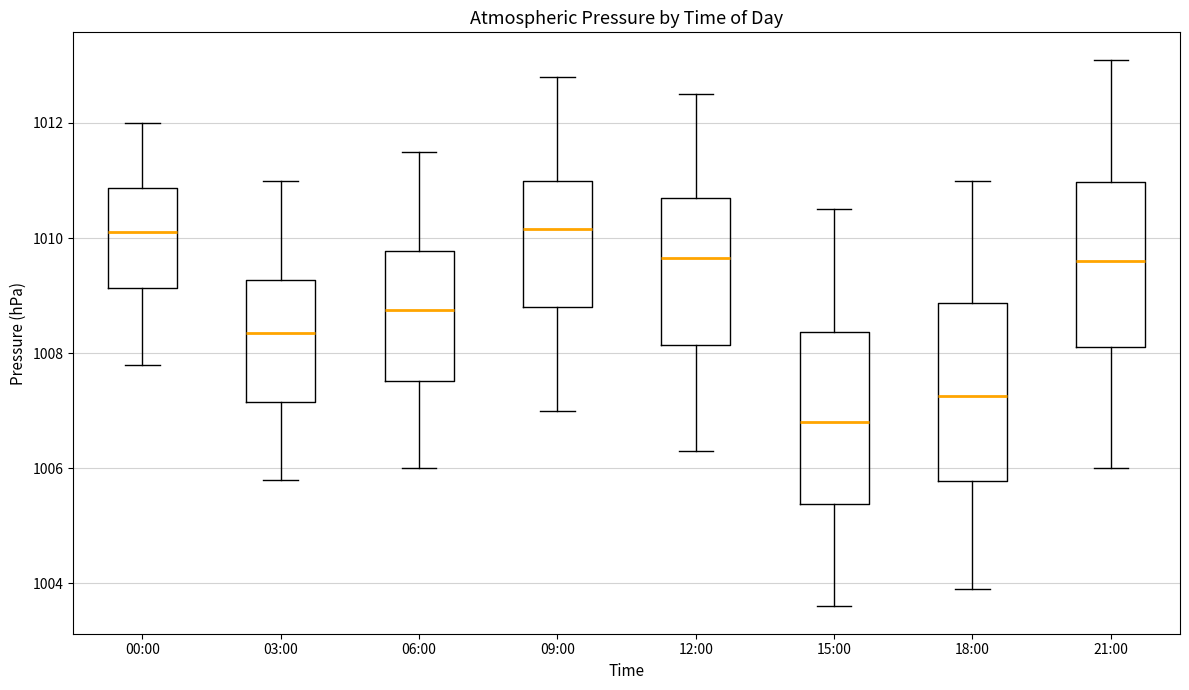

Which box has the lowest median line?

15:00